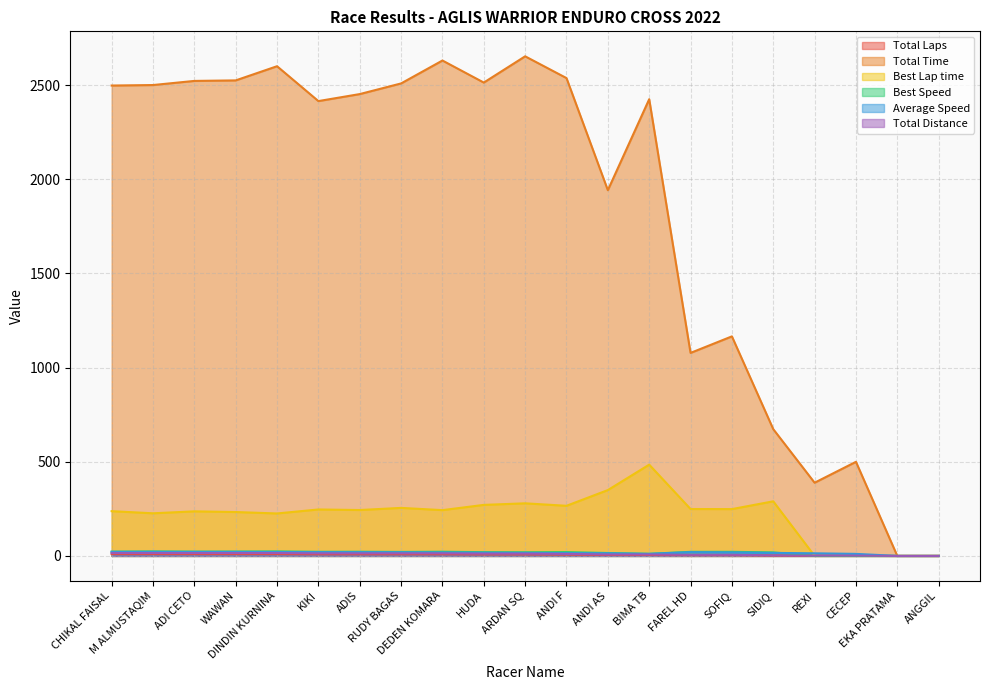

At which category is the sum across all series the highest?

ARDAN SQ